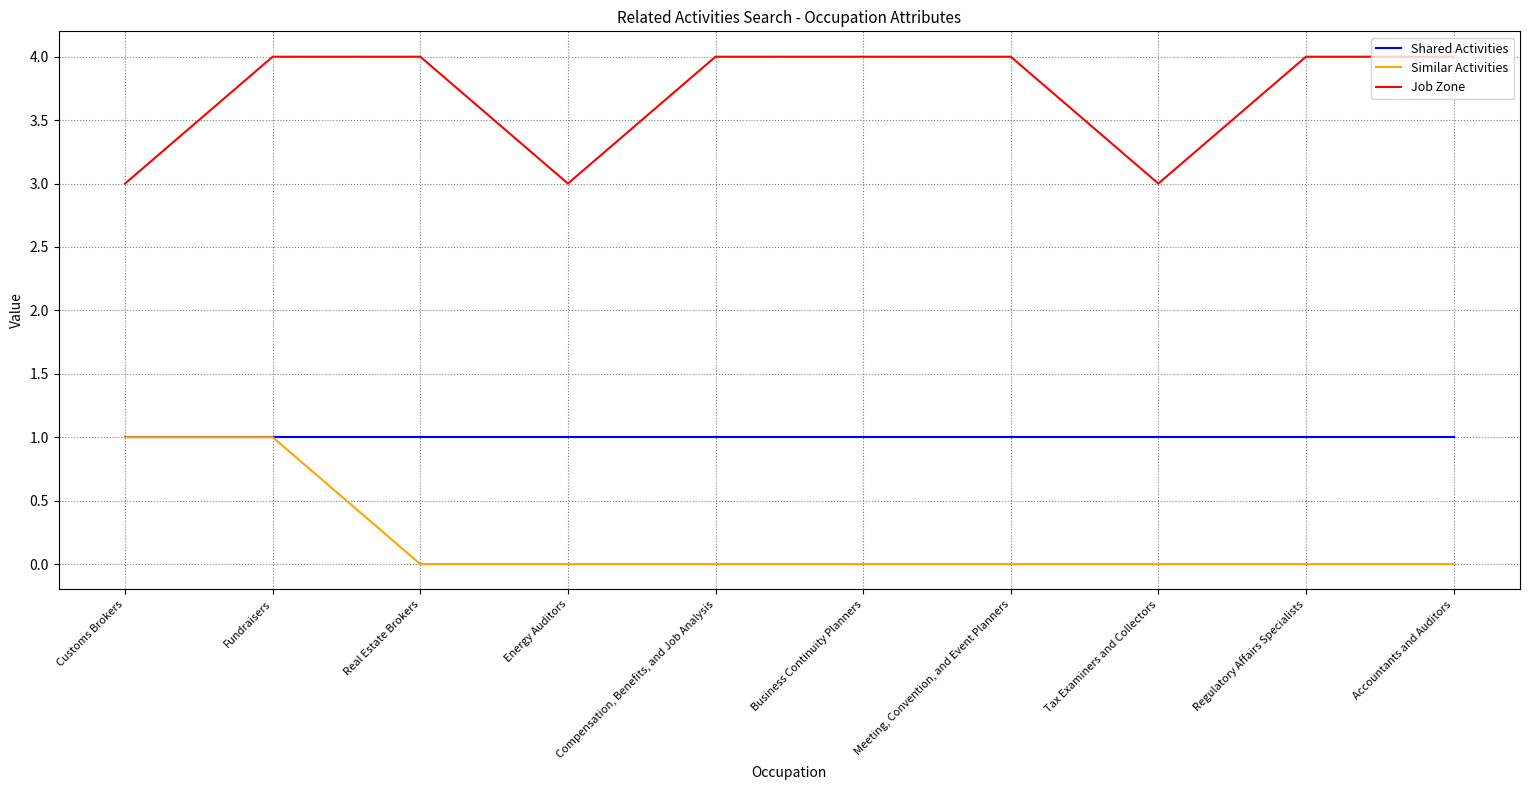

List the series in order of their overall mean, highest first.

Job Zone, Shared Activities, Similar Activities